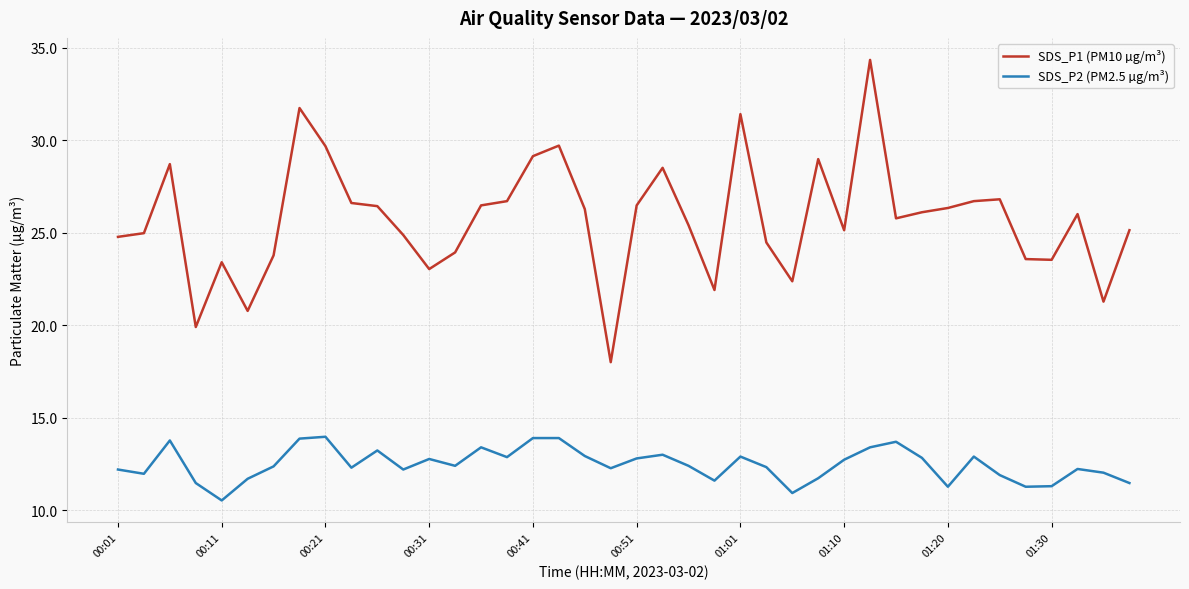

List the series in order of their overall mean, highest first.

SDS_P1 (PM10 µg/m³), SDS_P2 (PM2.5 µg/m³)